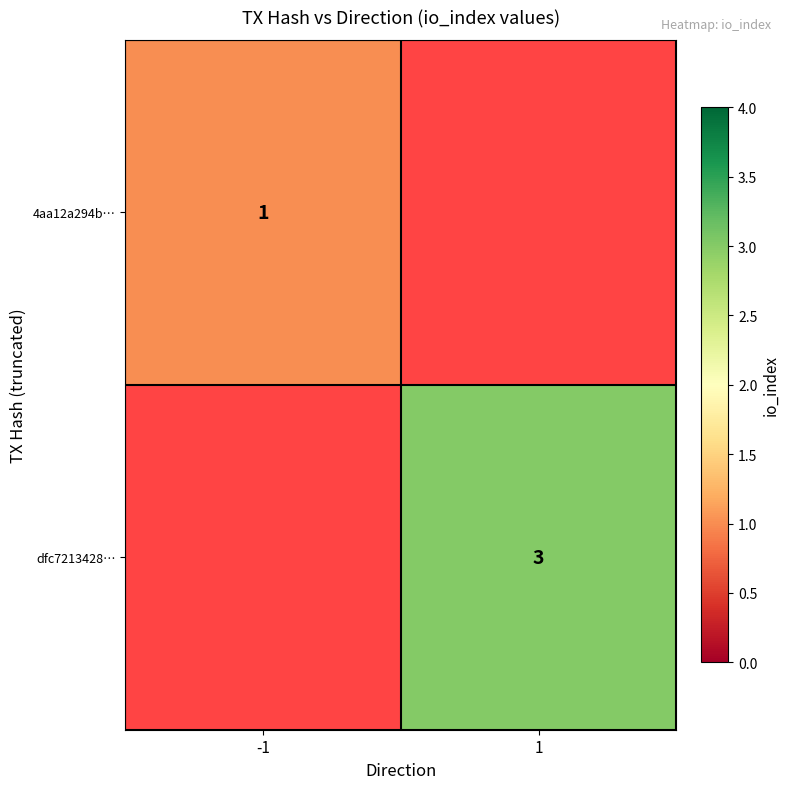

Is it true that 4aa12a294b… equals 1 at -1?

True